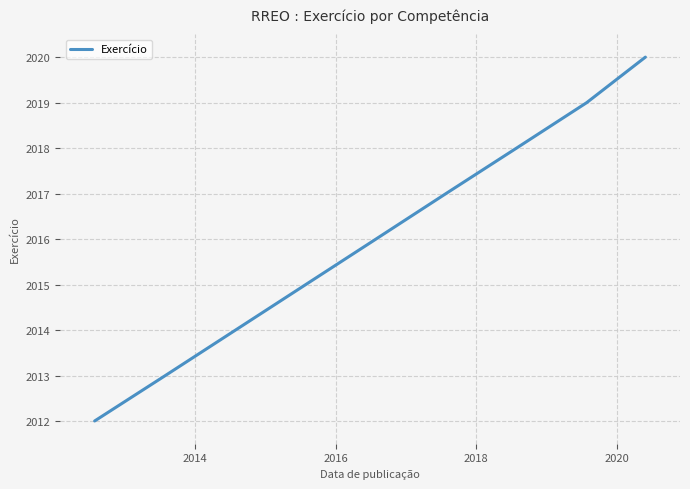

What is the greatest value displayed?

2020